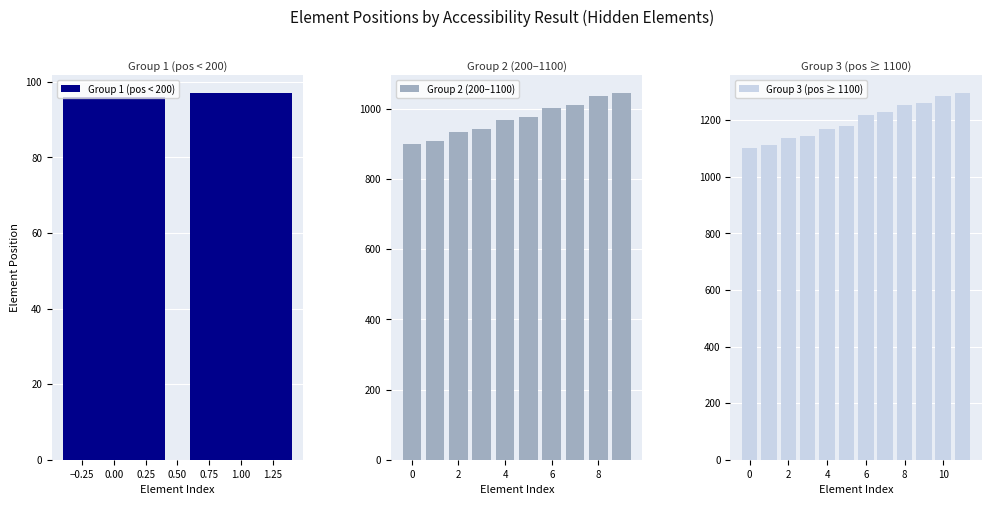

Reading left to right, list all the values displayed in this chart.

96	97	900	909	934	943	968	977	1002	1011	1036	1045	1102	1111	1136	1145	1170	1179	1219	1228	1253	1262	1287	1296